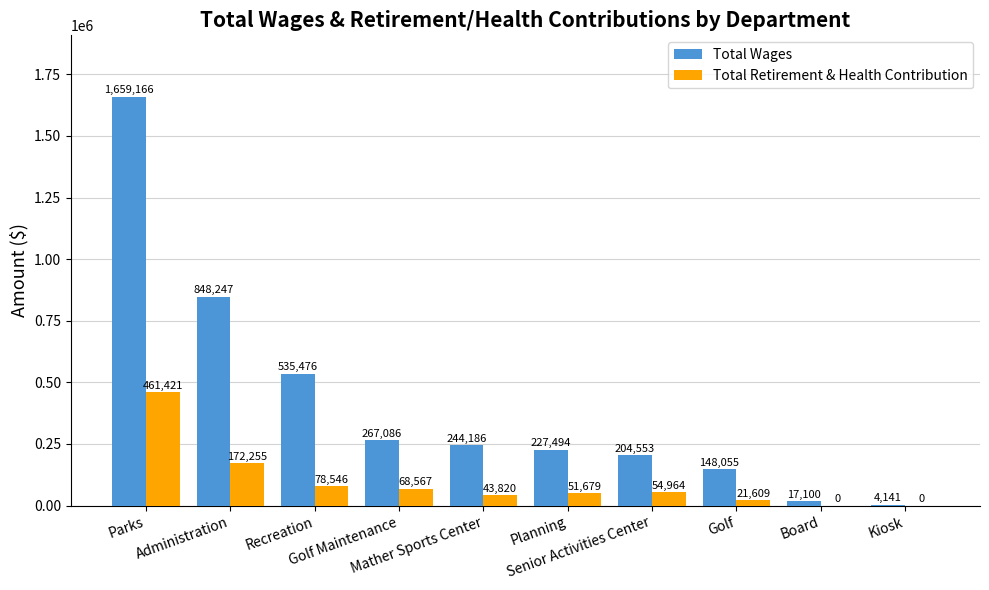

Where does the Total Retirement & Health Contribution series first go above 54964?

Parks